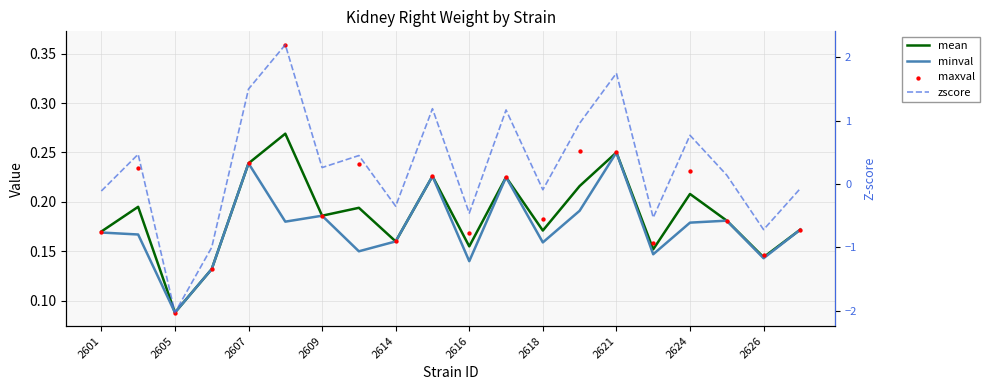

Which series has the widest spread of Y values?

zscore